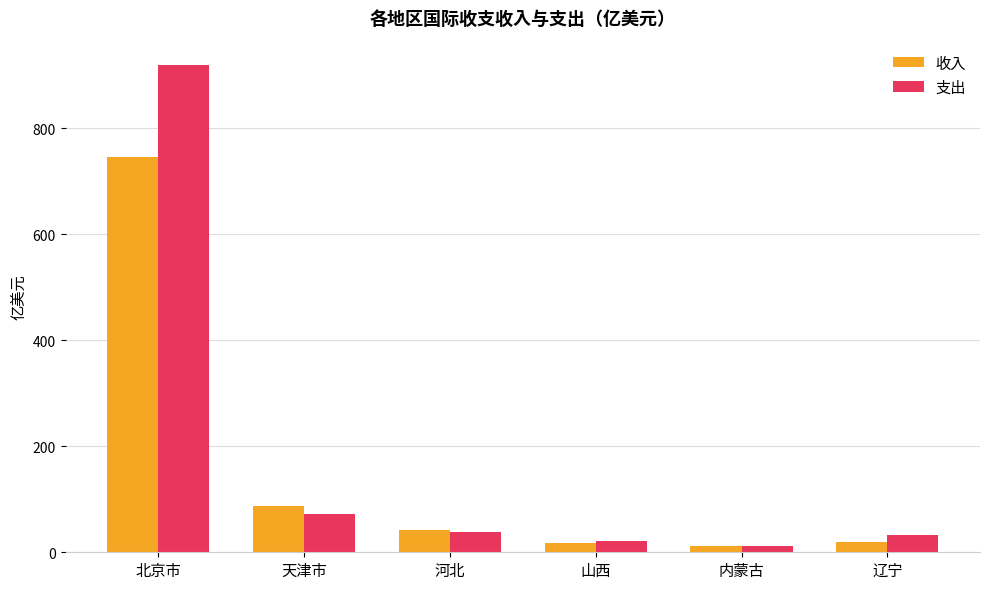

What is the sum of all 收入 values?

924.0